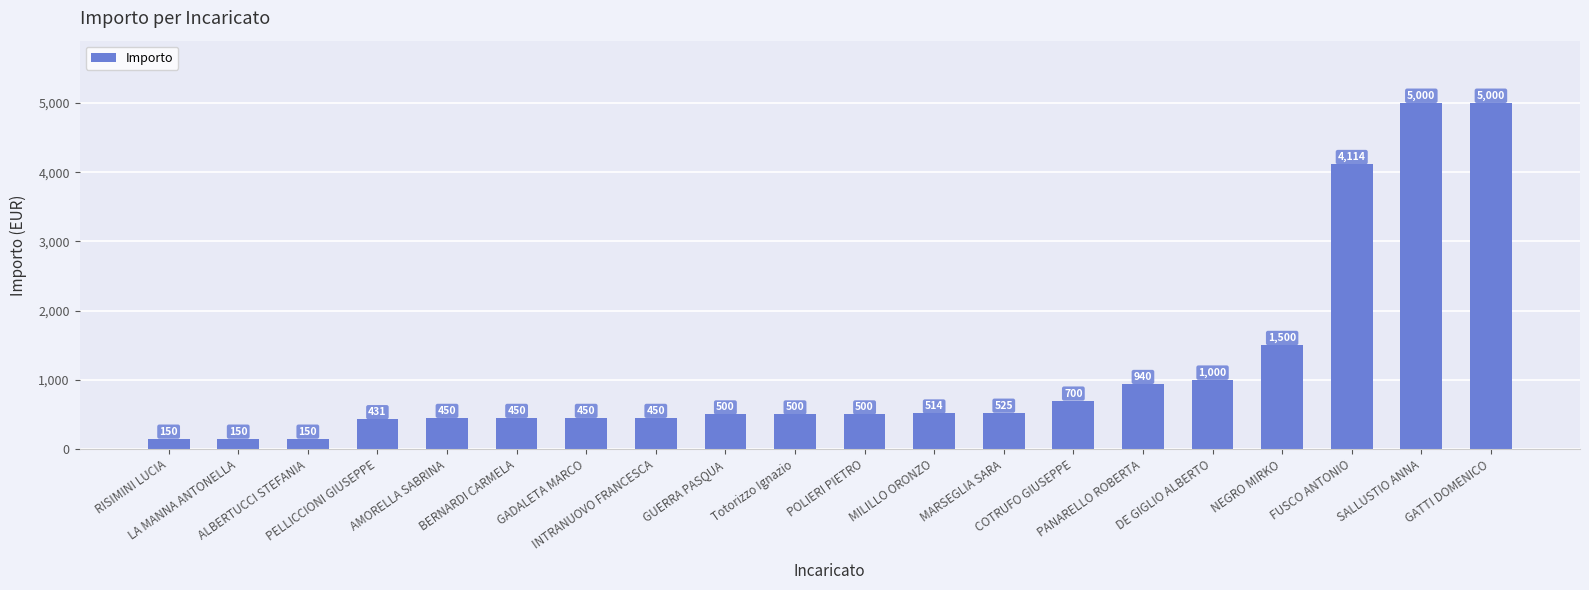

What is the maximum value shown in the chart?

5000.0